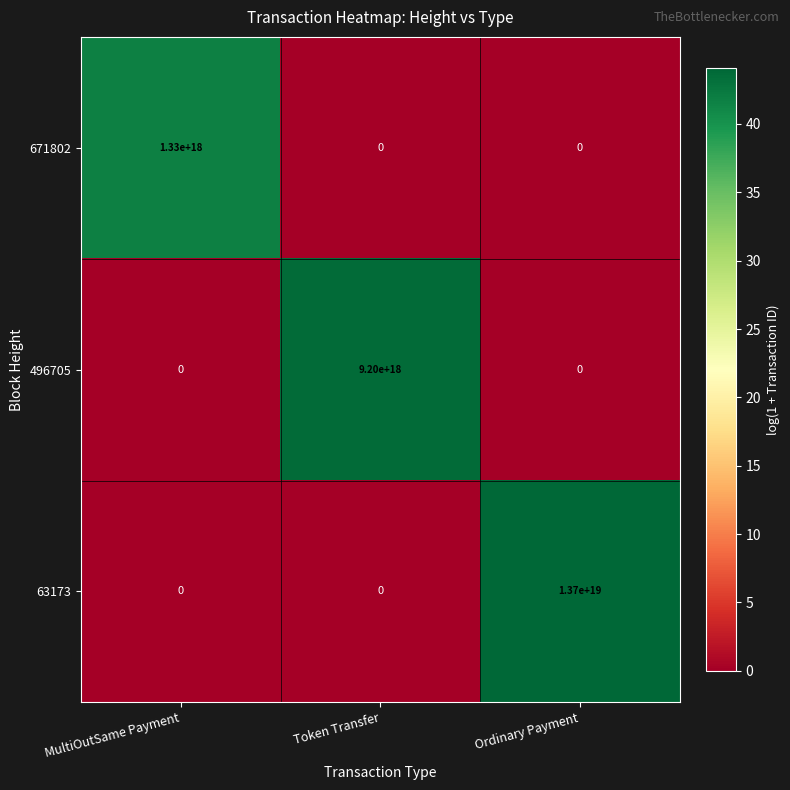

At which label is 496705 closest to 4600000000000000000?

MultiOutSame Payment